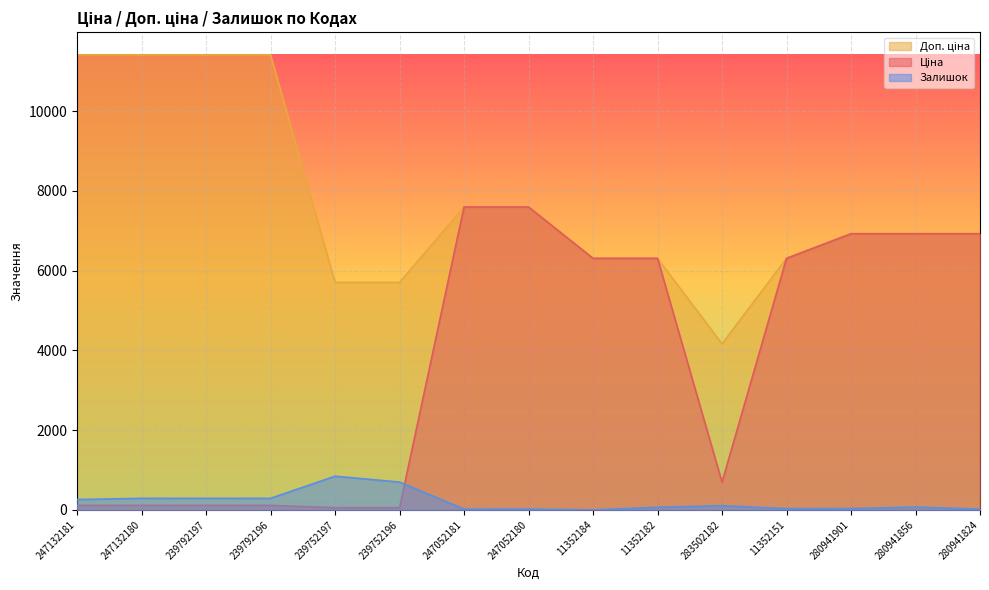

Count the number of categories in the chart.

15